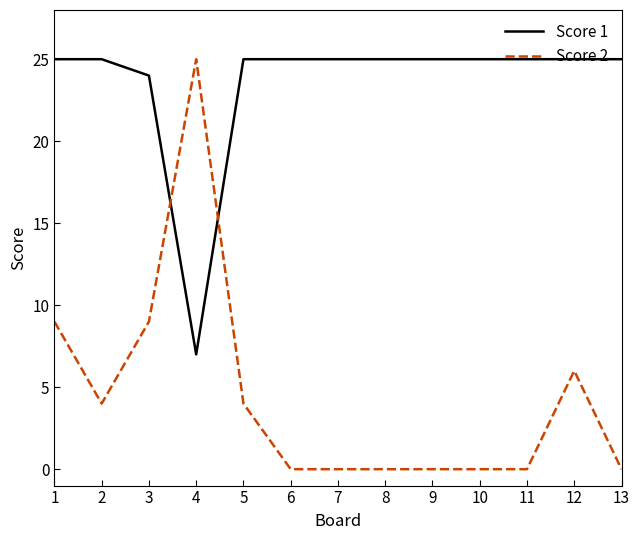

At which label is Score 1 closest to 16?

3